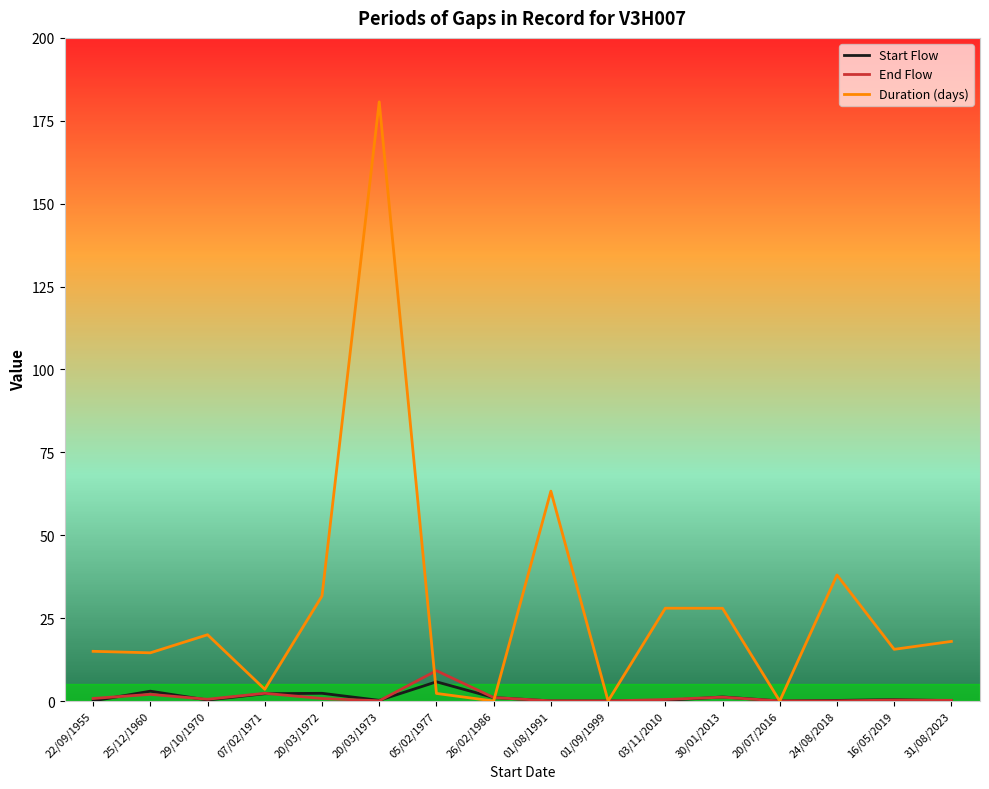

Is it true that Start Flow equals 0.3 at 29/10/1970?

True